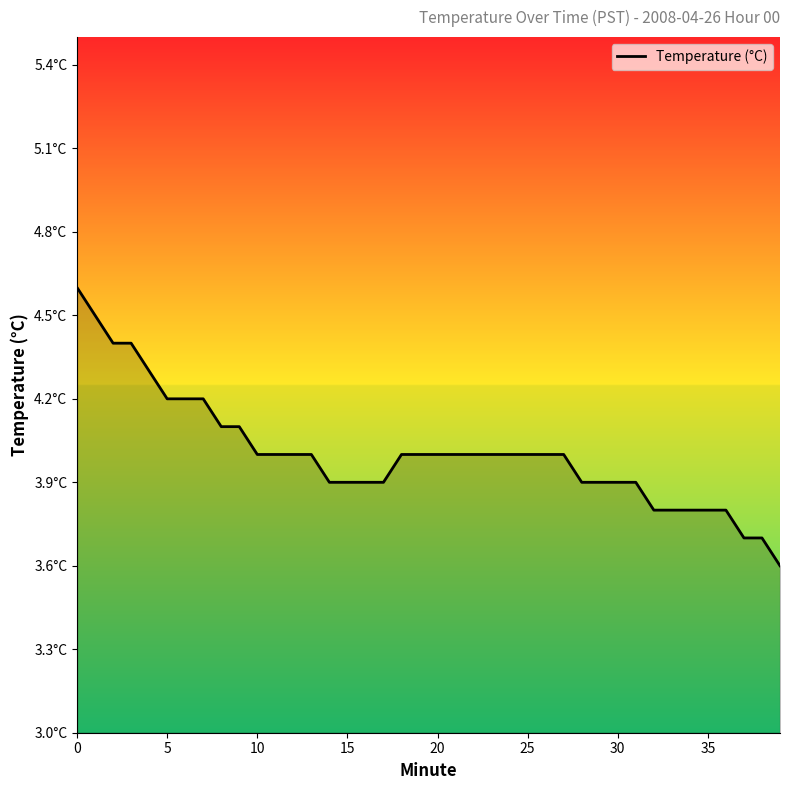

What is the sum of all values?

160.2